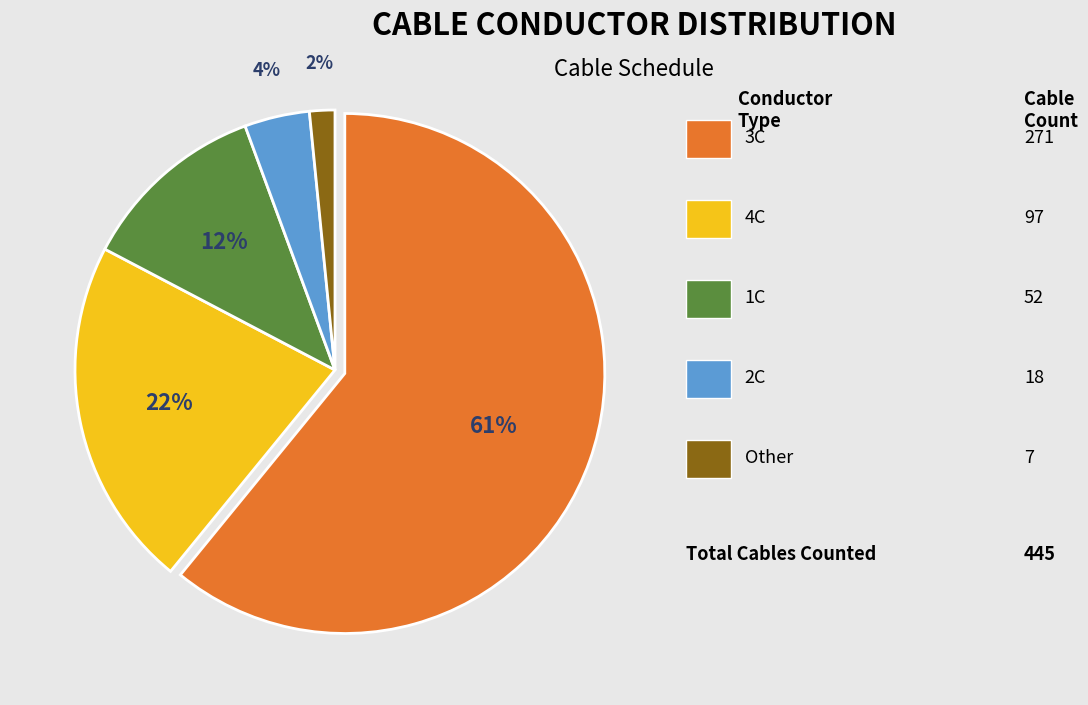

Is there a majority slice in this chart?

Yes